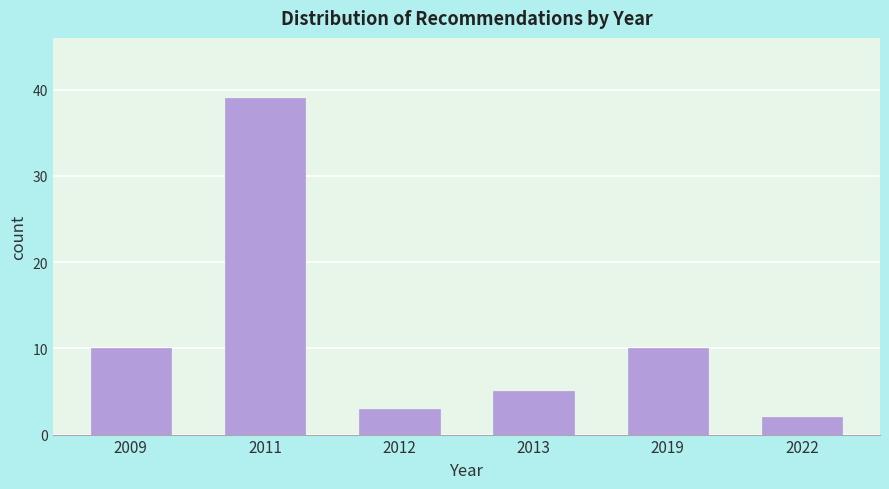

Reading left to right, list all the values displayed in this chart.

2009=10	2011=39	2012=3	2013=5	2019=10	2022=2